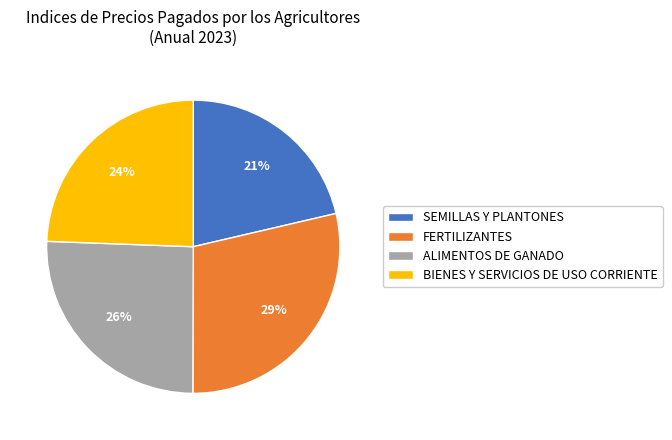

What percentage is the FERTILIZANTES slice, to the nearest percent?

29%